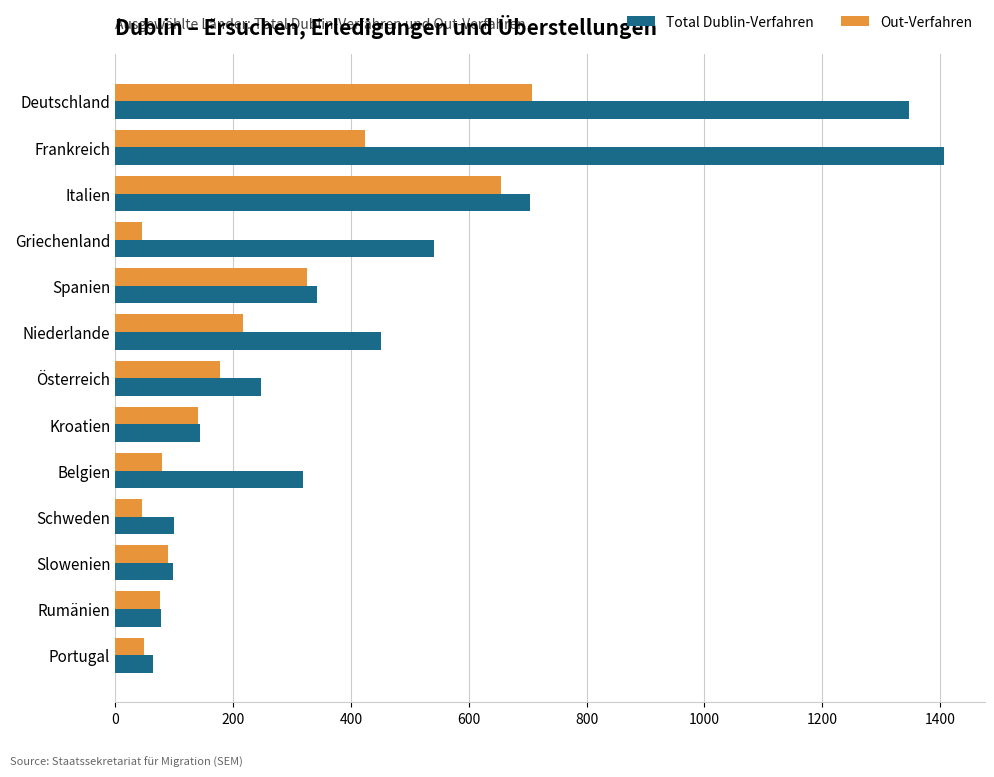

What is the sum of all Total Dublin-Verfahren values?

5842